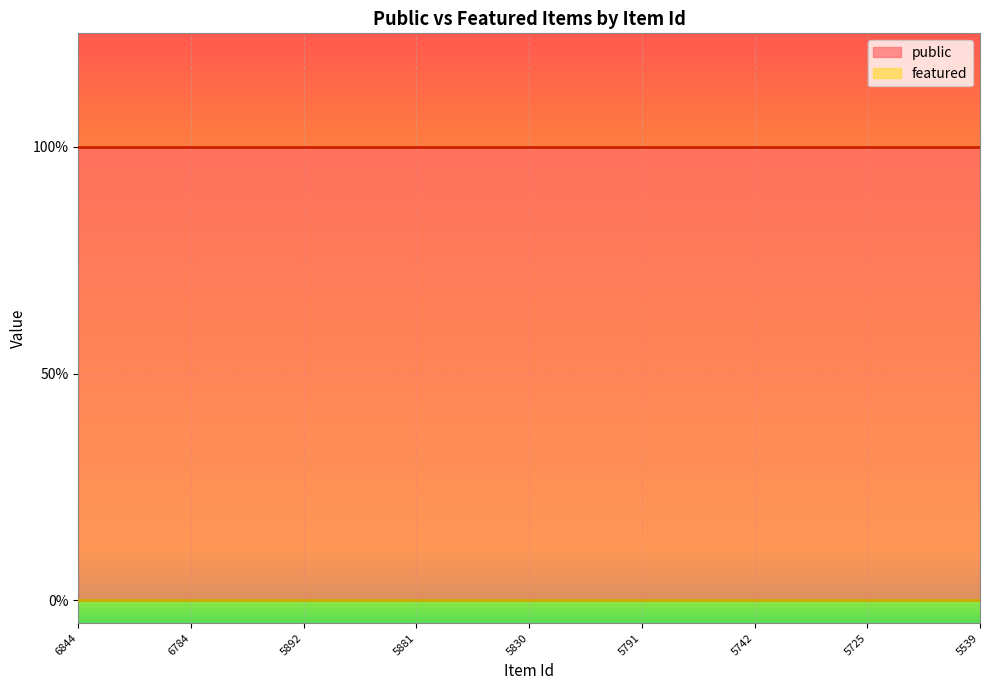

List the series in order of their peak value, highest first.

public, featured